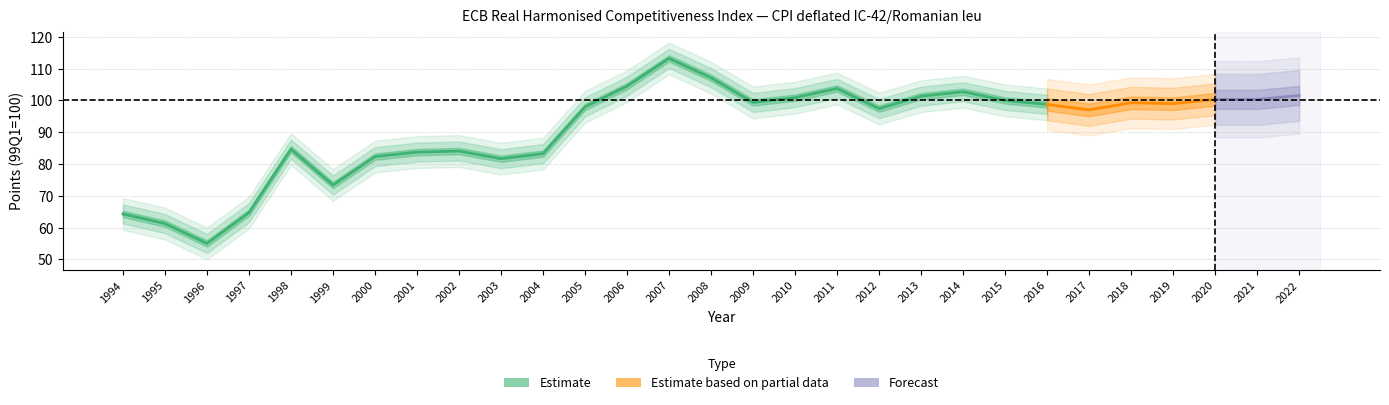

What is the minimum value shown in the chart?

55.0